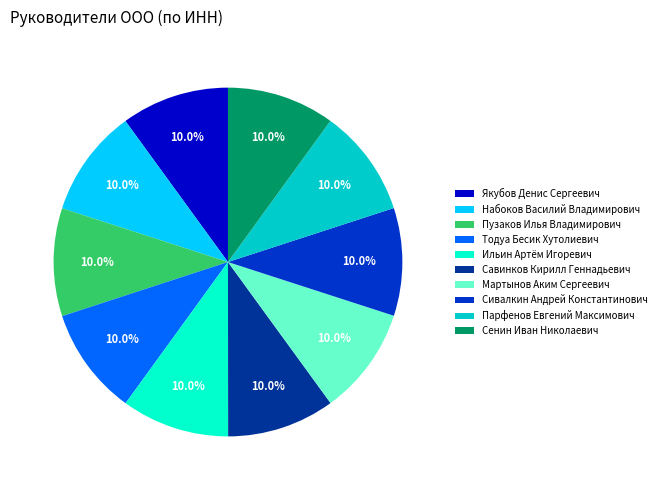

Is there any slice that represents more than half of the pie?

No